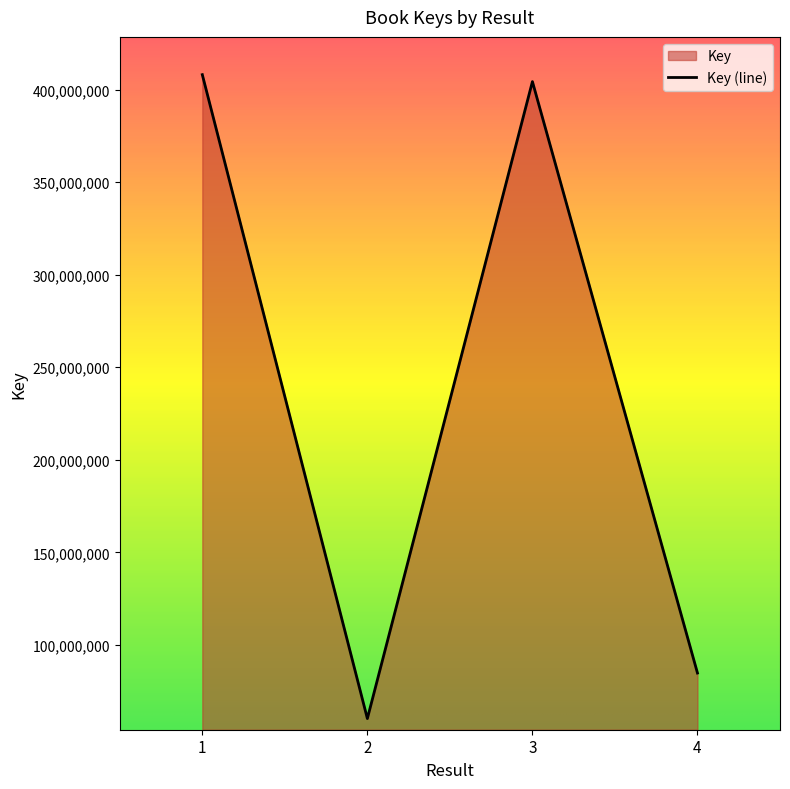

At which label is the value closest to 234148290?

4